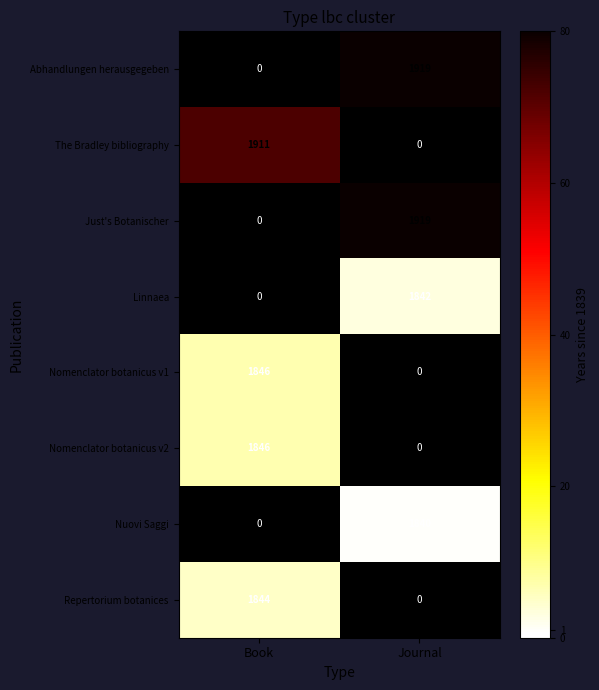

What is the sum of the The Bradley bibliography values at Book and Journal?

1911